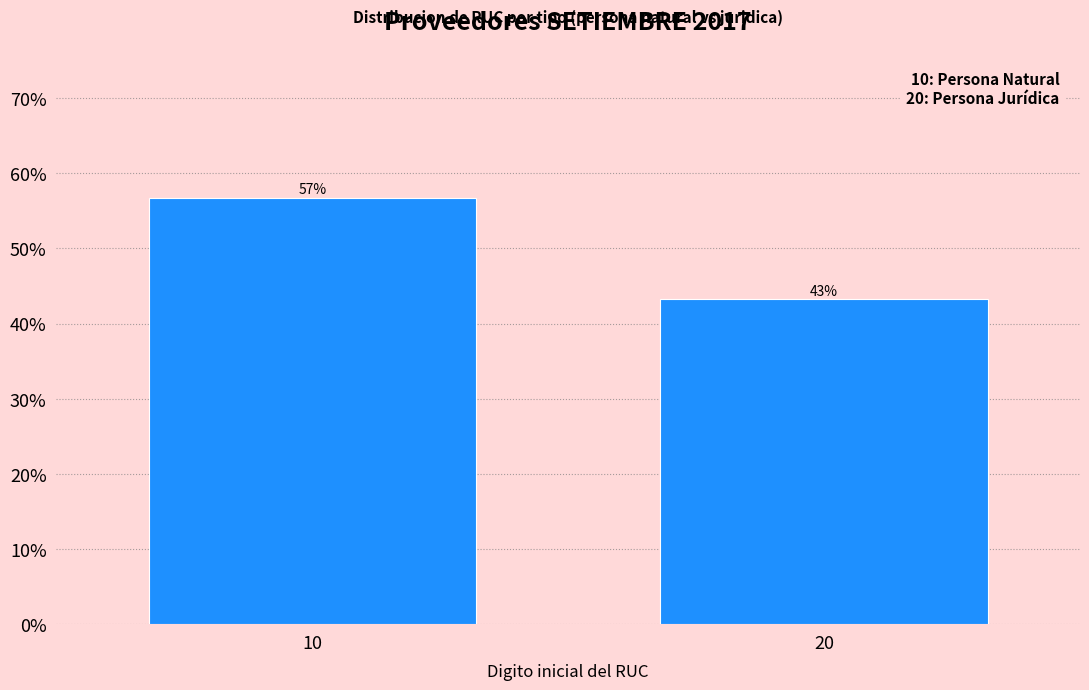

List the labels in order of value, largest first.

10, 20